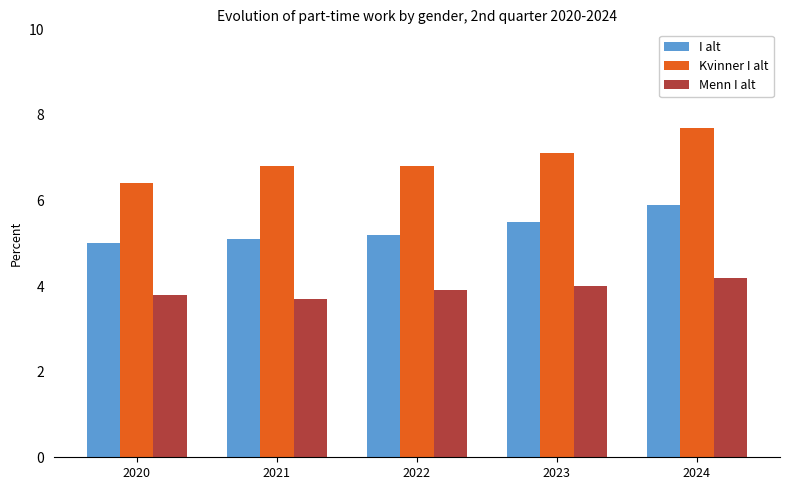

What is the difference between the second highest and minimum values in the I alt series?

0.5